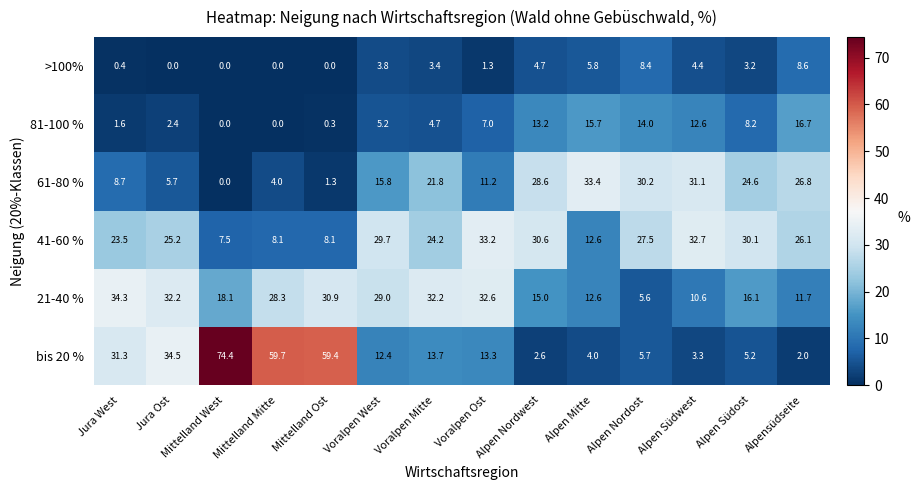

What is the spread (max minus min) of values at Alpen Südwest?

29.4